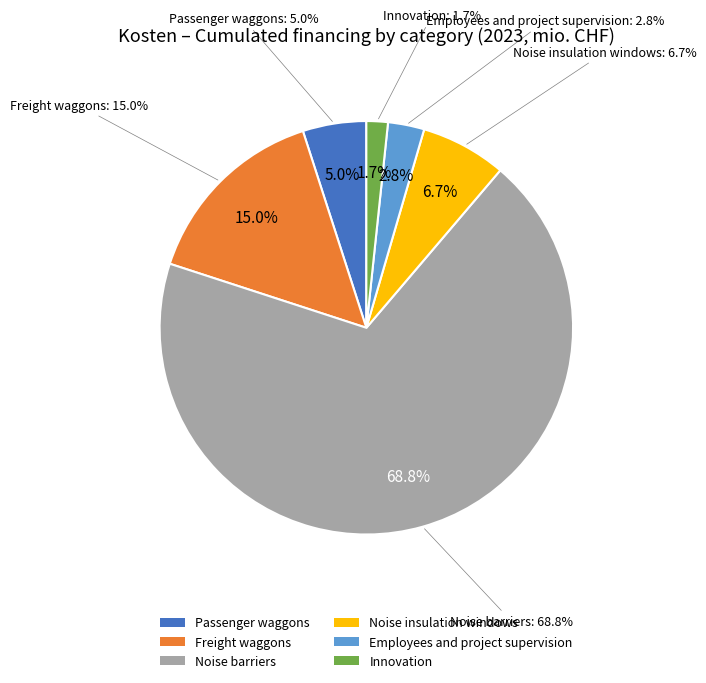

Which has a higher value, Passenger waggons or Noise insulation windows?

Noise insulation windows